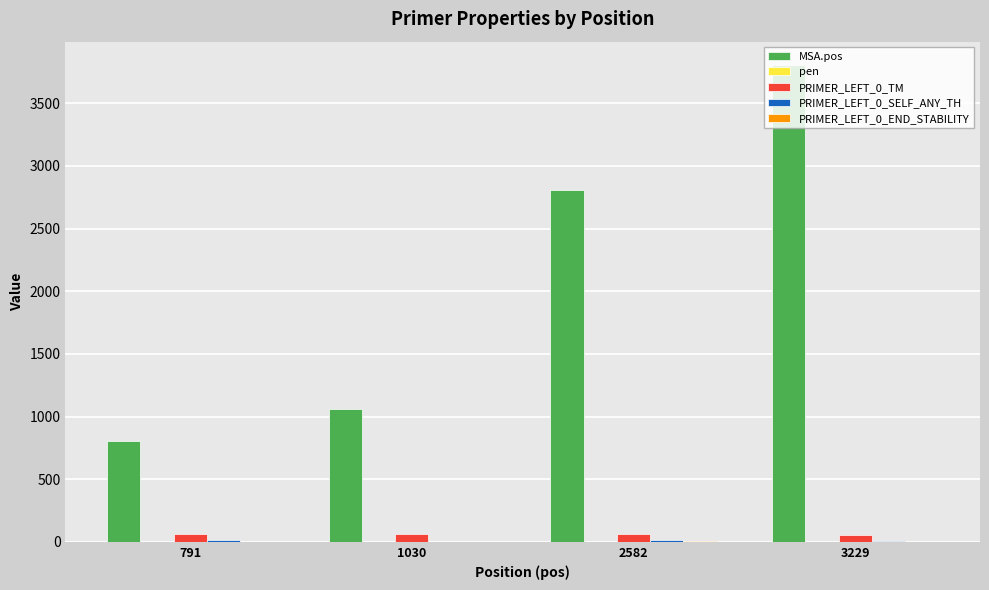

At which label does MSA.pos reach its peak?

3229